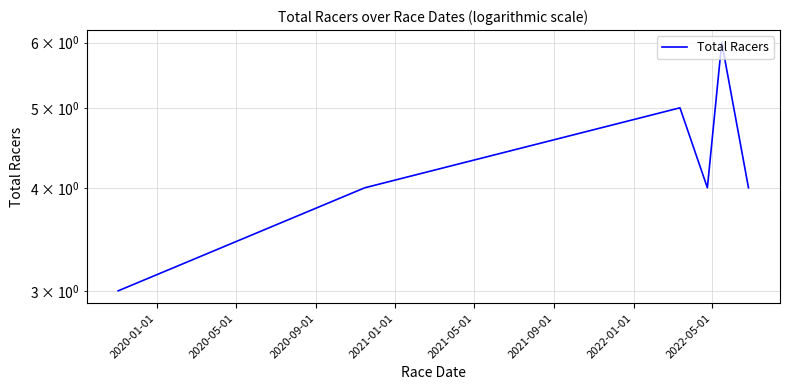

Does the chart display data point markers on the line(s)?

No